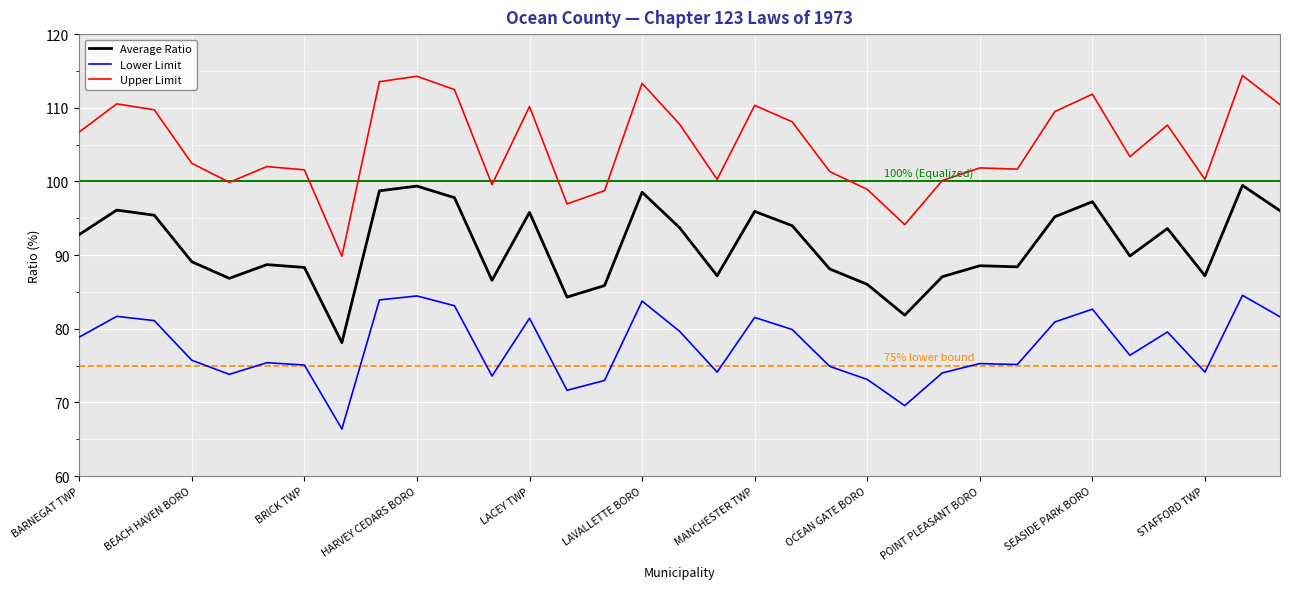

Rank the series by their maximum value, from lowest to highest.

Lower Limit, Average Ratio, Upper Limit